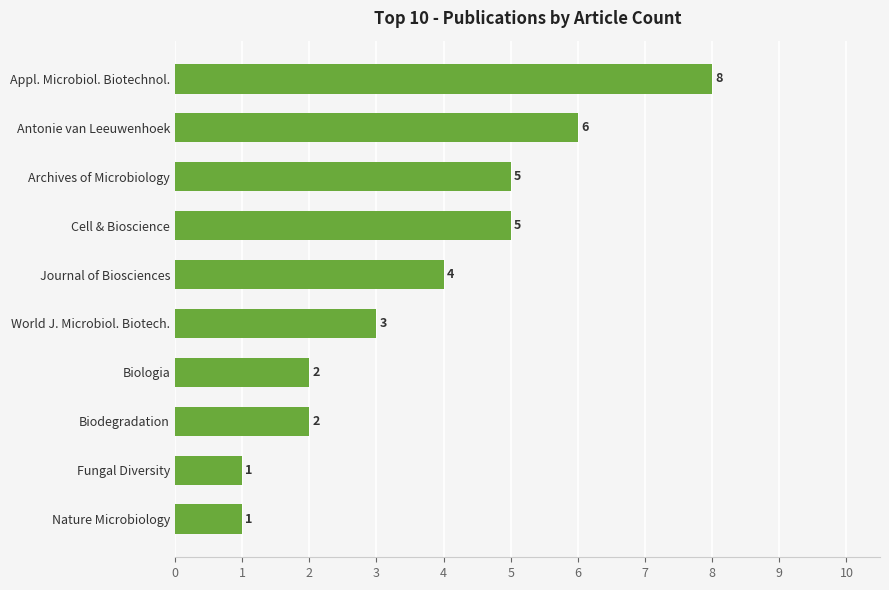

What is the difference between the maximum and minimum values?

7